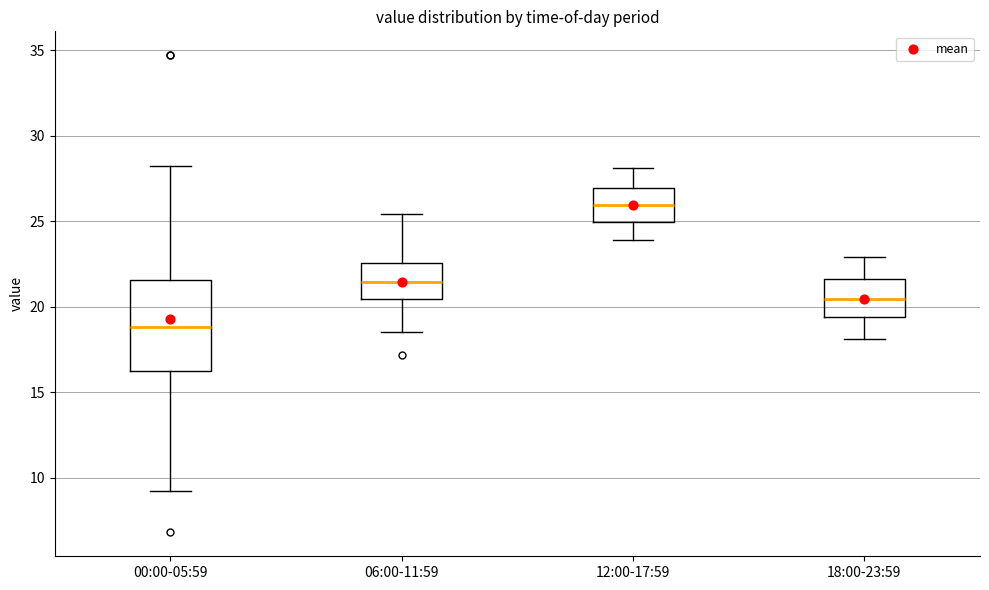

Which box is the tallest, from its lower edge to its upper edge?

00:00-05:59